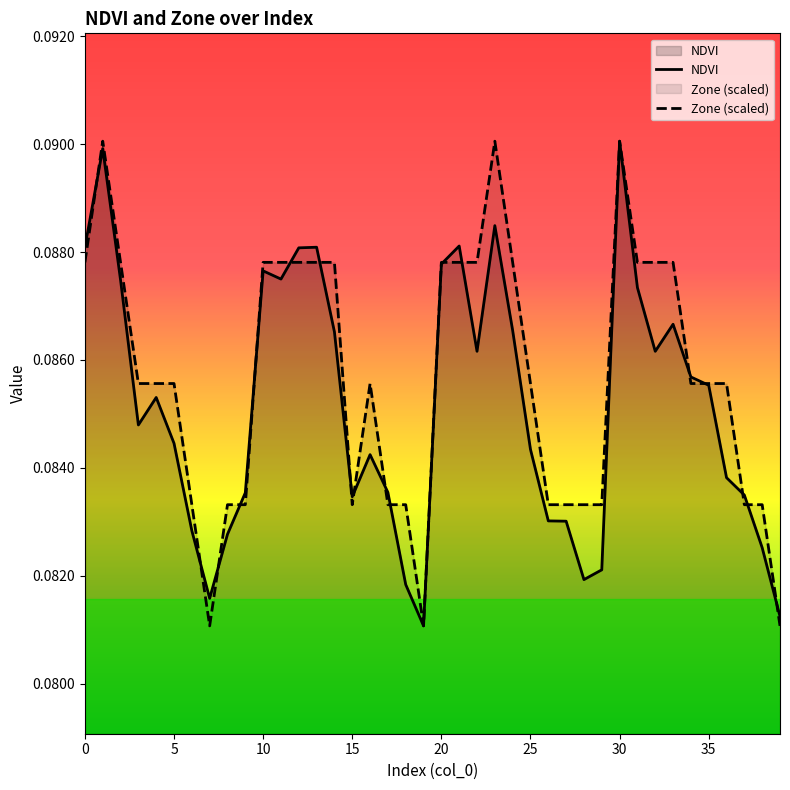

How many NDVI values are between 0 and 1?

40